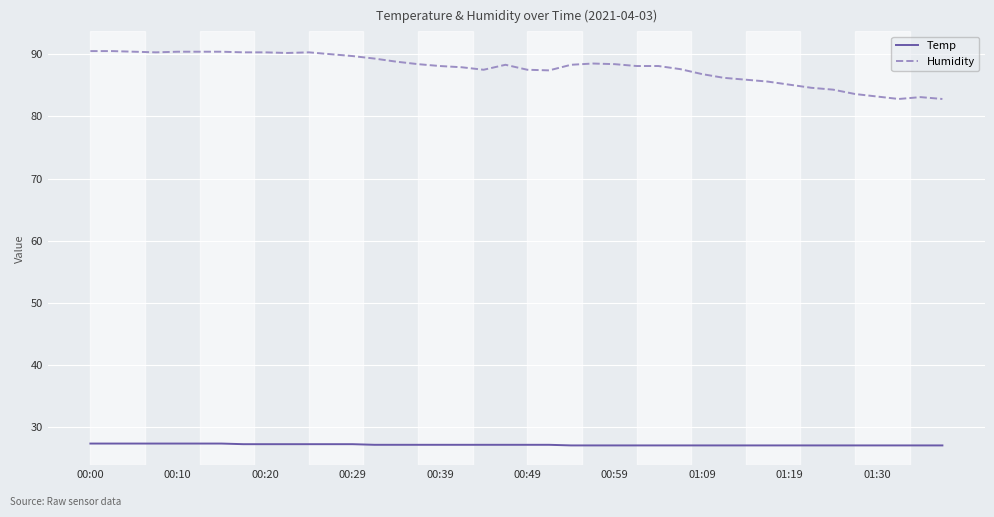

True or false: Humidity and Temp cross at least once.

False